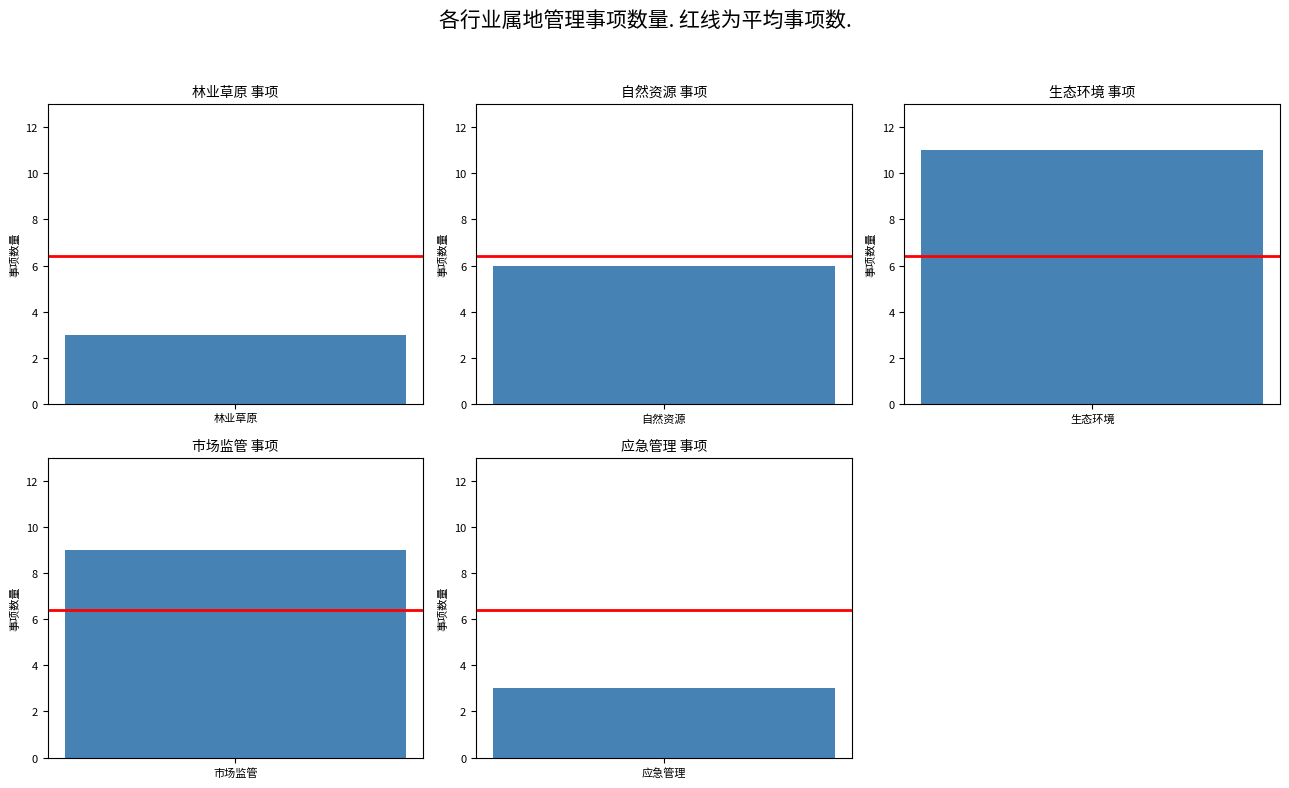

Reading left to right, what are all the values shown in this chart?

林业草原=3	自然资源=6	生态环境=11	市场监管=9	应急管理=3